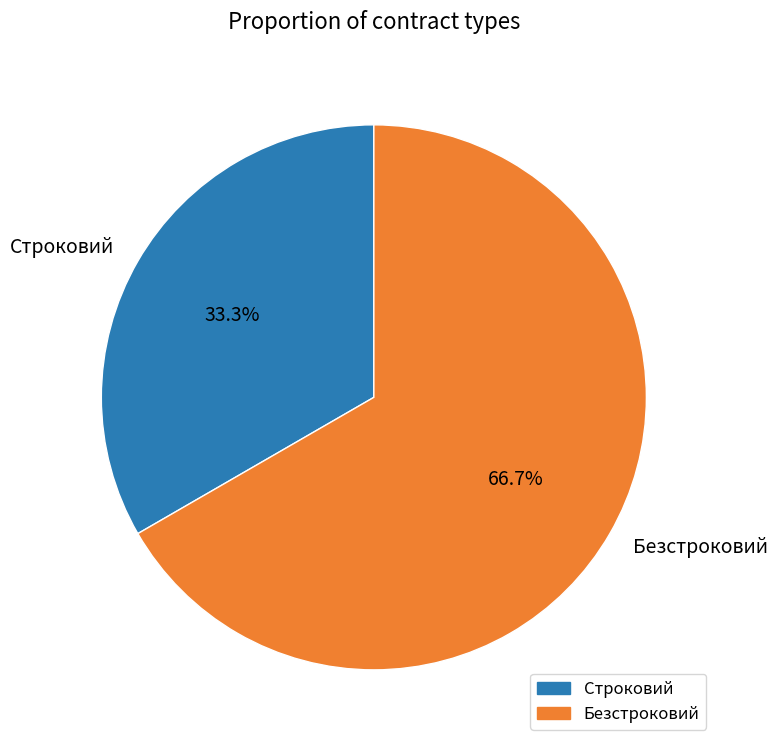

Count the number of slices in the pie.

2